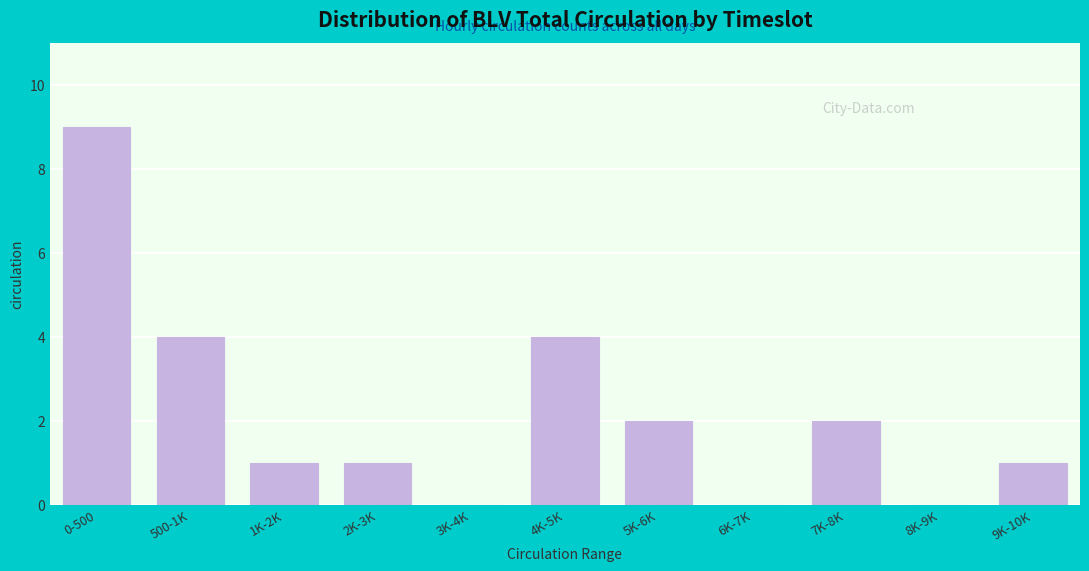

Reading left to right, extract all data points from this chart.

0-500=9	500-1K=4	1K-2K=1	2K-3K=1	3K-4K=0	4K-5K=4	5K-6K=2	6K-7K=0	7K-8K=2	8K-9K=0	9K-10K=1